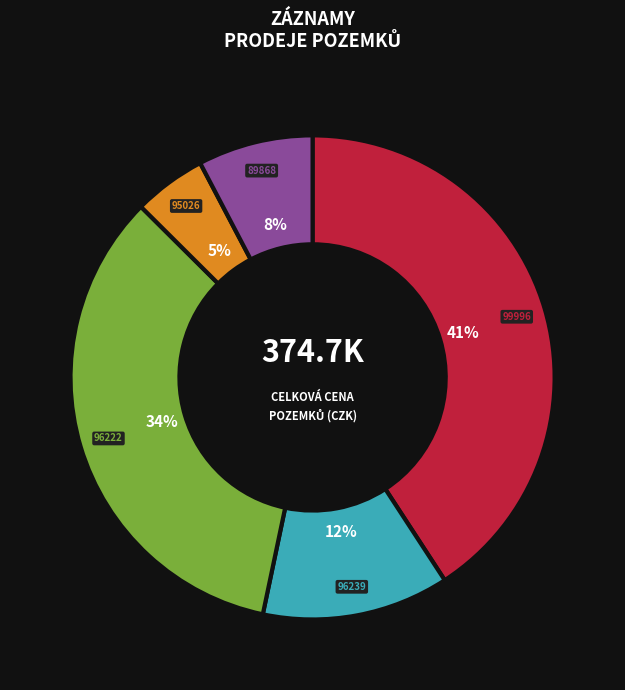

True or false: 89868 accounts for 1% of the total.

False